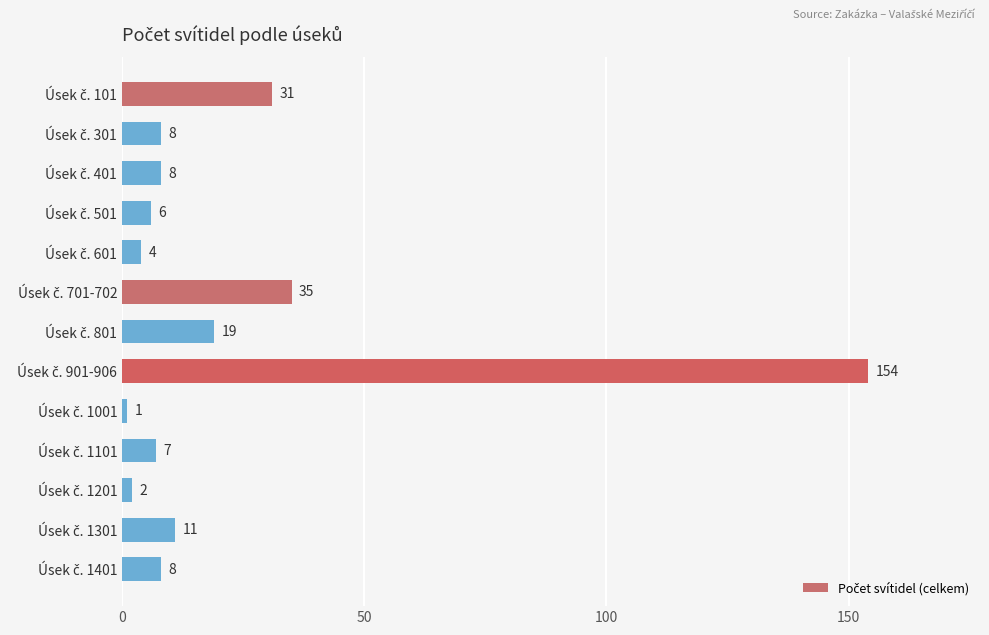

What is the value of the 11th bar from the top?

2